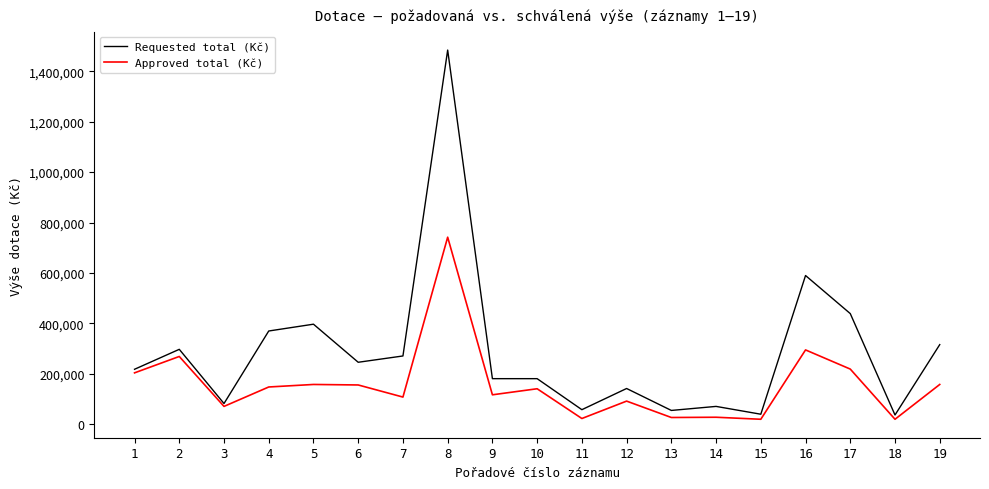

The value of Approved total (Kč) at 16 is 477646. True or false?

False